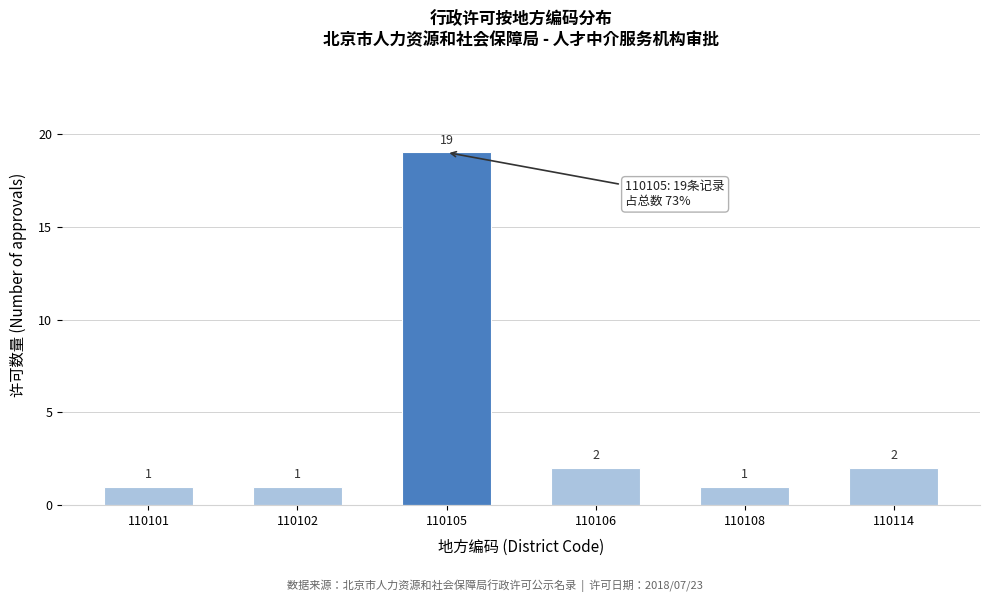

Reading left to right, transcribe all the data shown in this chart.

1	1	19	2	1	2